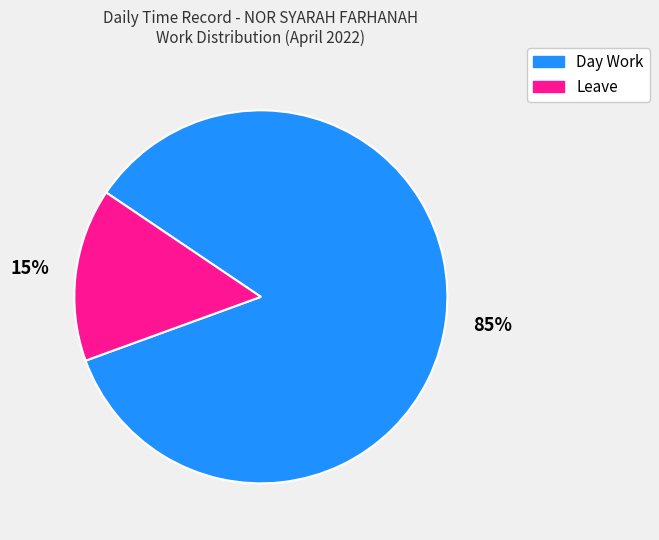

Which category has the biggest portion of the pie?

Day Work